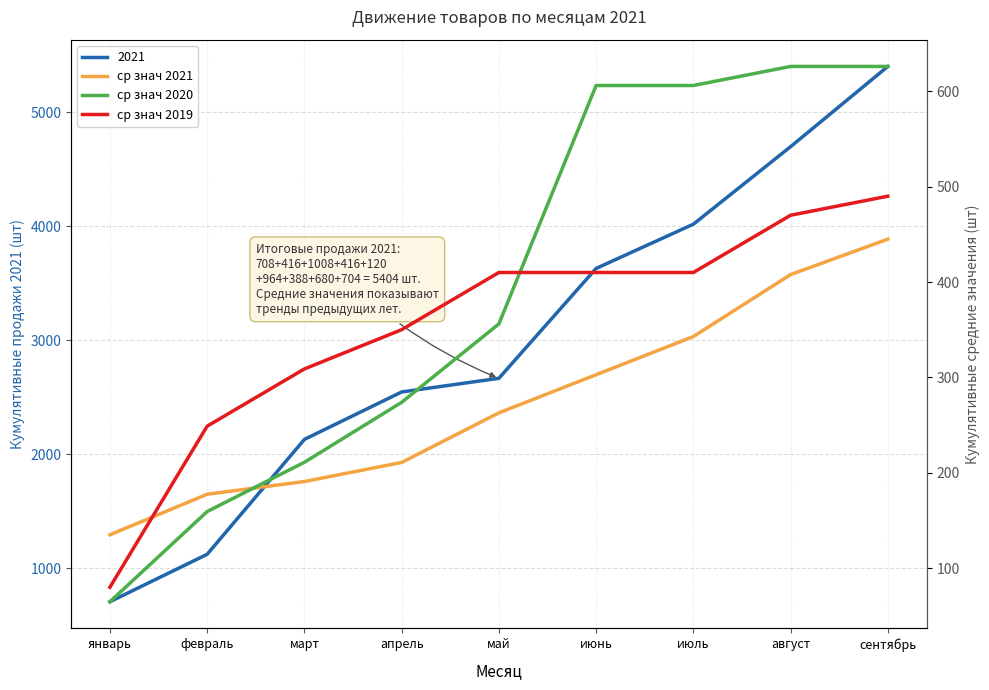

After their last crossing, which series has the higher values: ср знач 2019 or ср знач 2020?

ср знач 2020